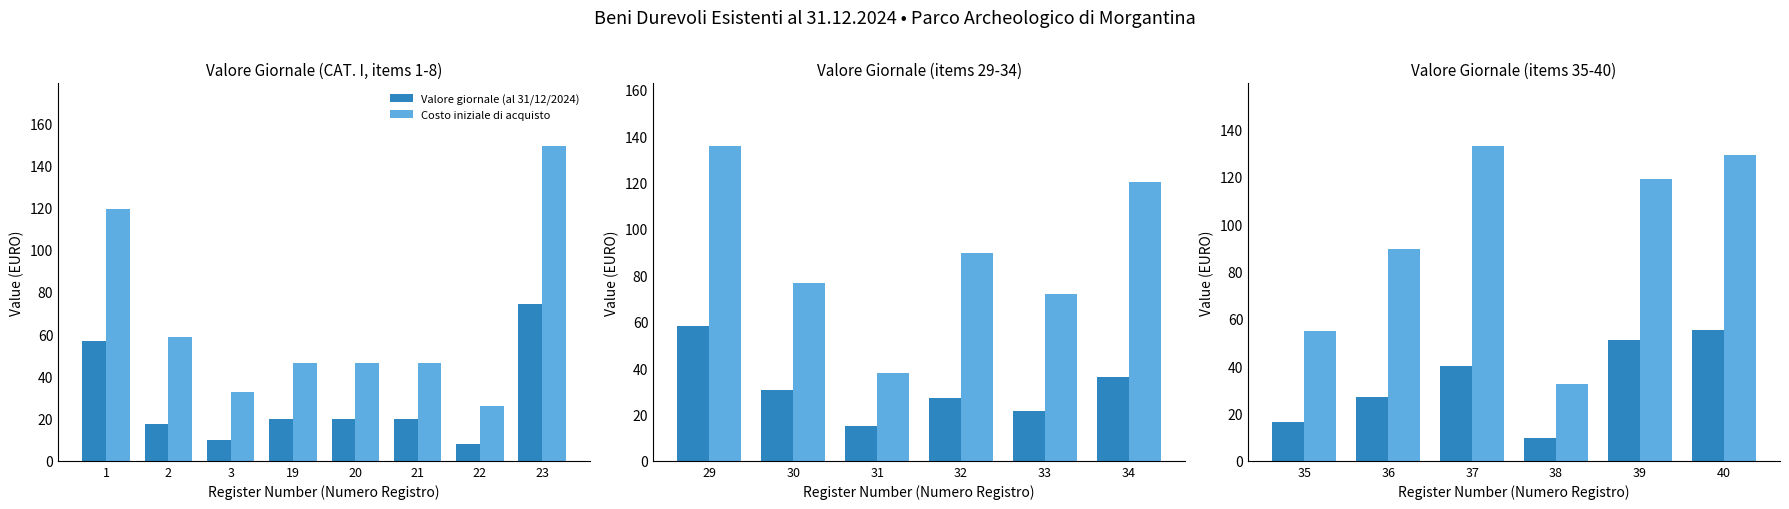

List the series in order of their peak value, highest first.

Costo iniziale di acquisto, Valore giornale (al 31/12/2024)